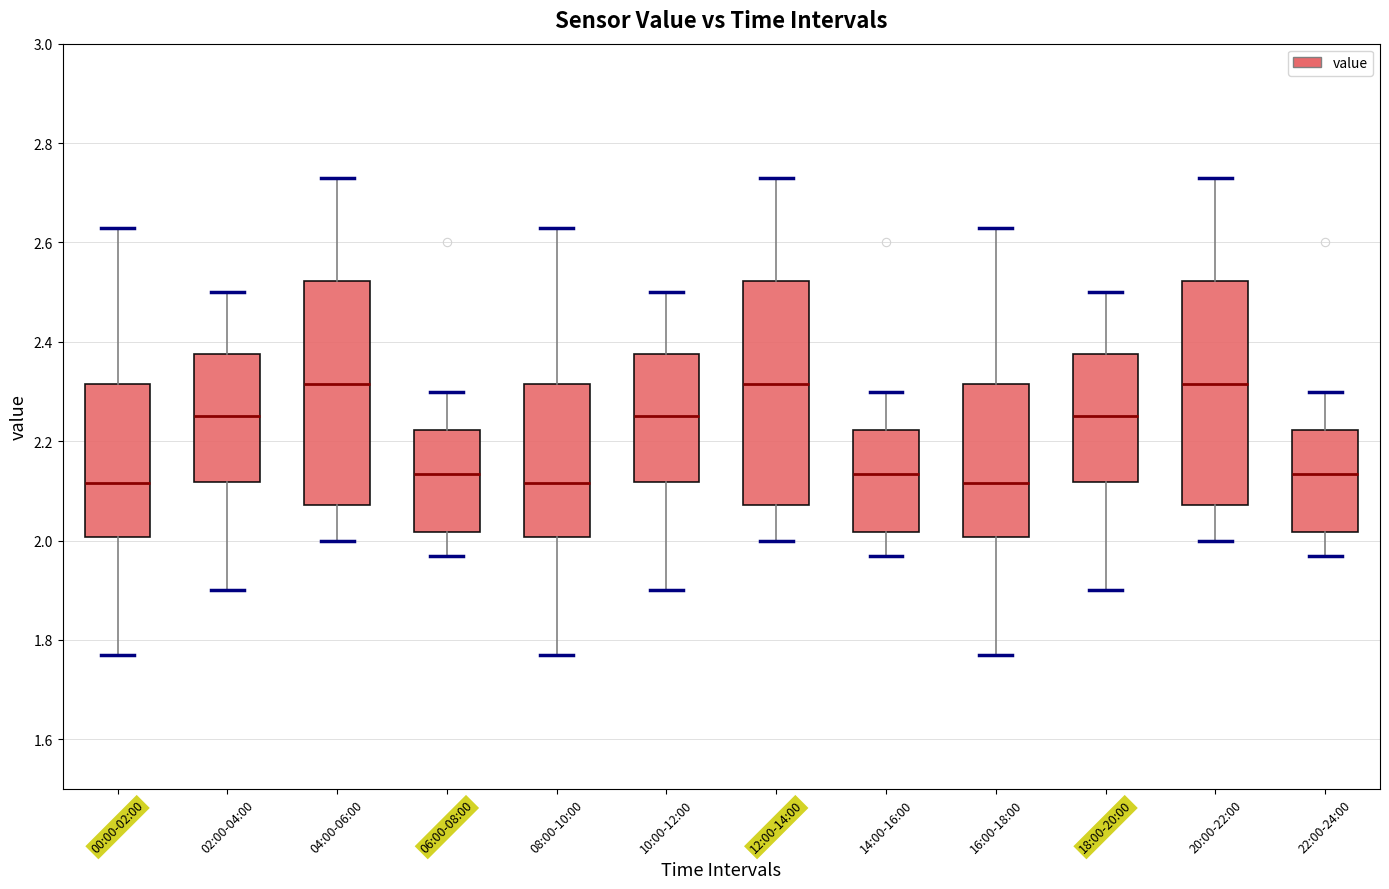

Reading left to right, read every box against the y-axis: the position of its median line, the range the box covers, and the ends of its whiskers. The values are not printed on the chart, so give them approximately, as read against the axis.

00:00-02:00: median 2.12, box 2.00 to 2.32, whiskers 1.78 to 2.64
02:00-04:00: median 2.26, box 2.12 to 2.38, whiskers 1.90 to 2.50
04:00-06:00: median 2.32, box 2.08 to 2.52, whiskers 2.00 to 2.74
06:00-08:00: median 2.14, box 2.02 to 2.22, whiskers 1.98 to 2.30
08:00-10:00: median 2.12, box 2.00 to 2.32, whiskers 1.78 to 2.64
10:00-12:00: median 2.26, box 2.12 to 2.38, whiskers 1.90 to 2.50
12:00-14:00: median 2.32, box 2.08 to 2.52, whiskers 2.00 to 2.74
14:00-16:00: median 2.14, box 2.02 to 2.22, whiskers 1.98 to 2.30
16:00-18:00: median 2.12, box 2.00 to 2.32, whiskers 1.78 to 2.64
18:00-20:00: median 2.26, box 2.12 to 2.38, whiskers 1.90 to 2.50
20:00-22:00: median 2.32, box 2.08 to 2.52, whiskers 2.00 to 2.74
22:00-24:00: median 2.14, box 2.02 to 2.22, whiskers 1.98 to 2.30